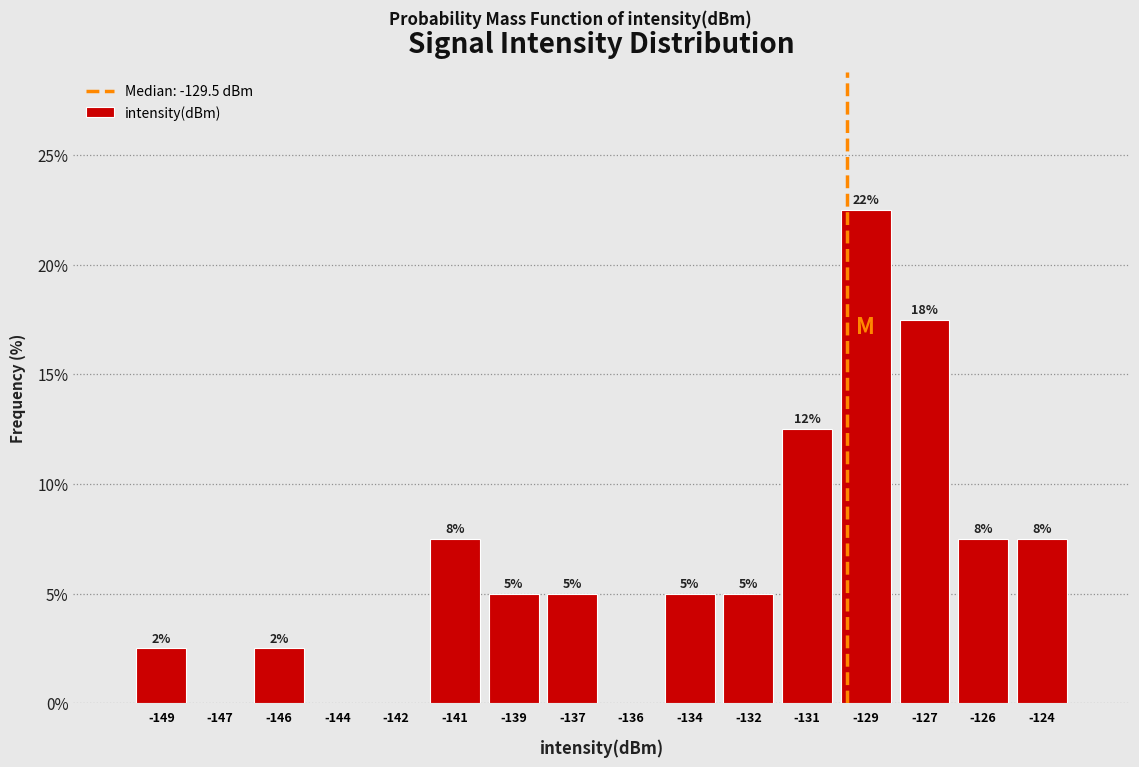

Are the bars horizontal?

No